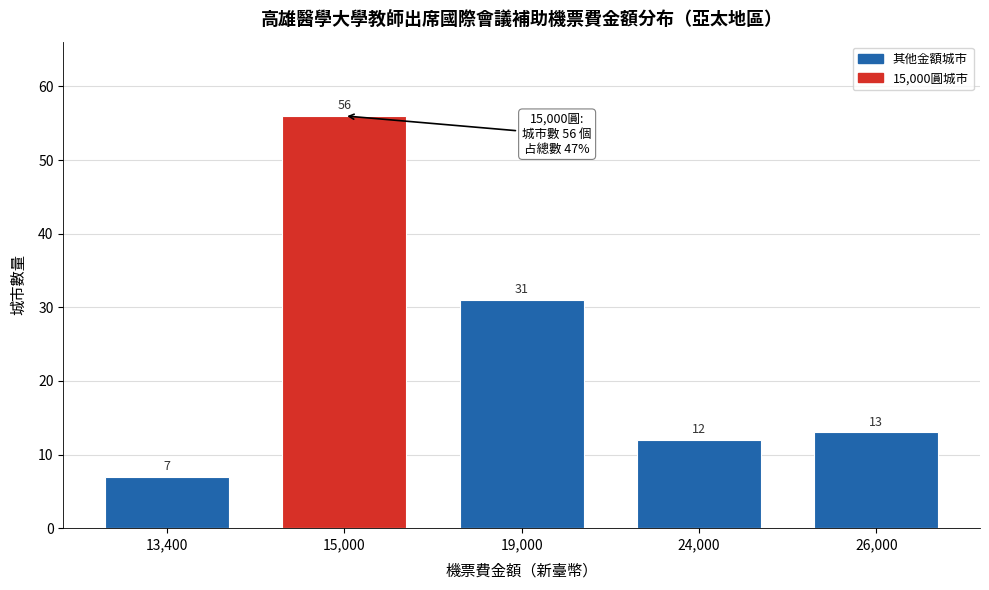

Reading left to right, list all the values displayed in this chart.

7	56	31	12	13